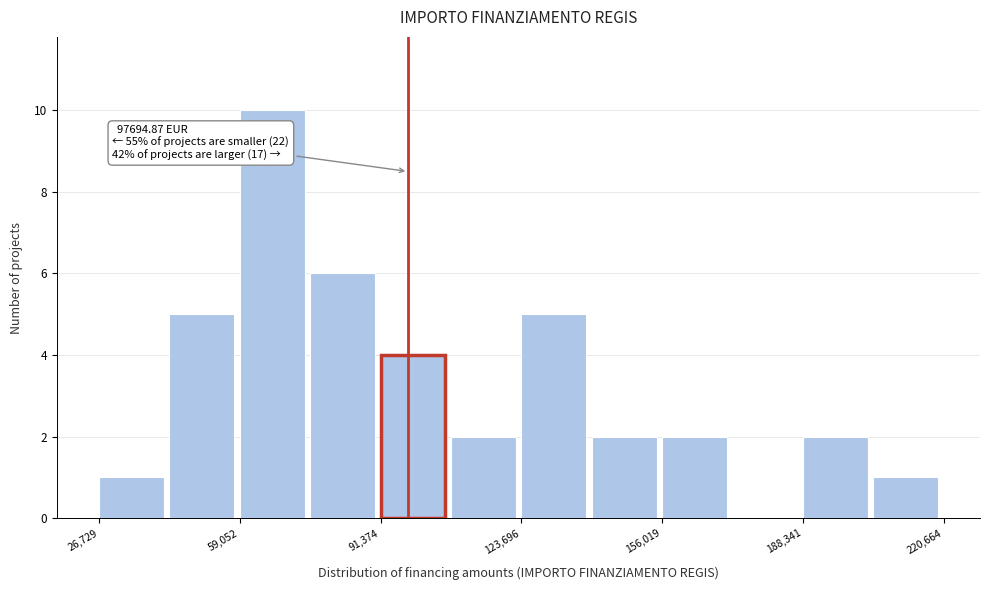

Around what value on the x-axis is the tallest bar? Give the approximate position of its centre, as read against the axis.

65000